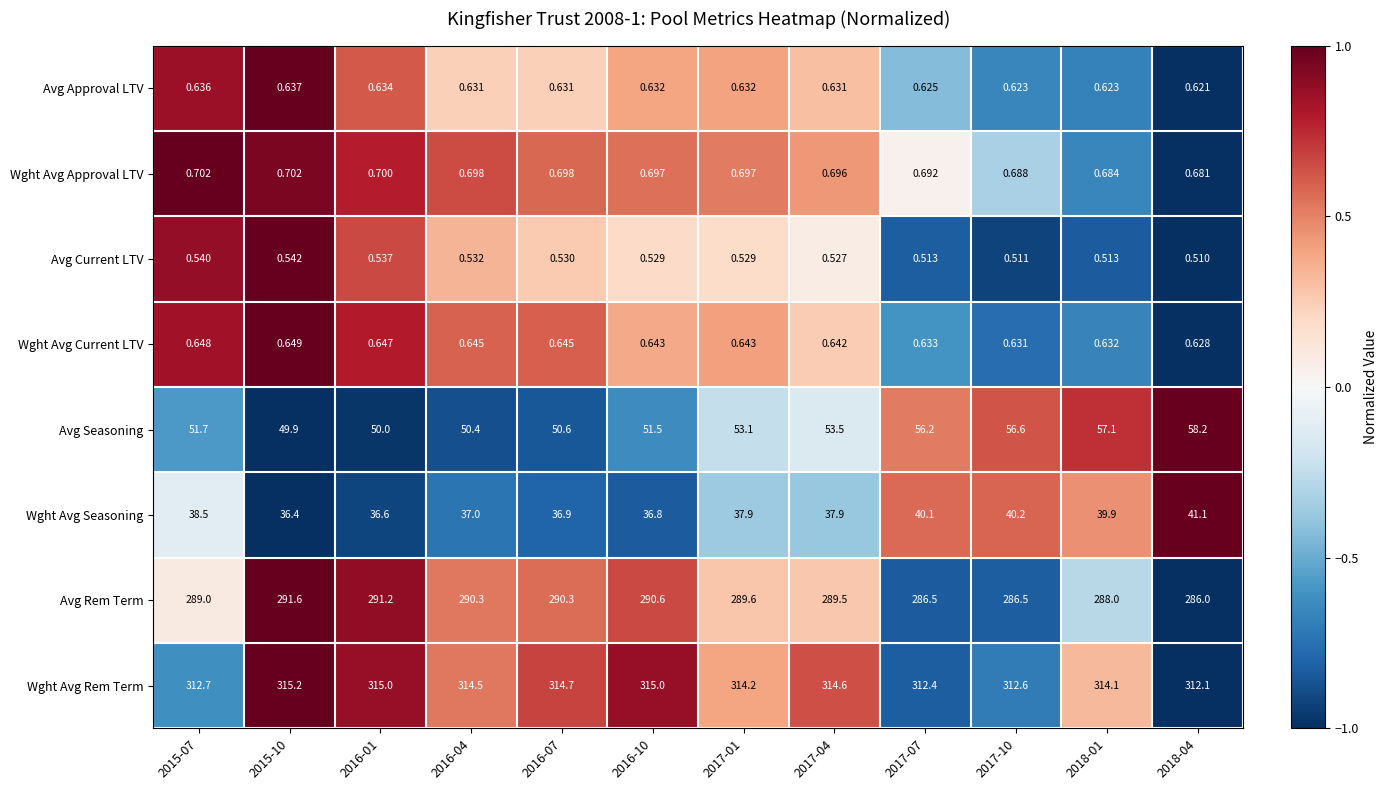

Which series has the largest total across all categories?

Wght Avg Rem Term